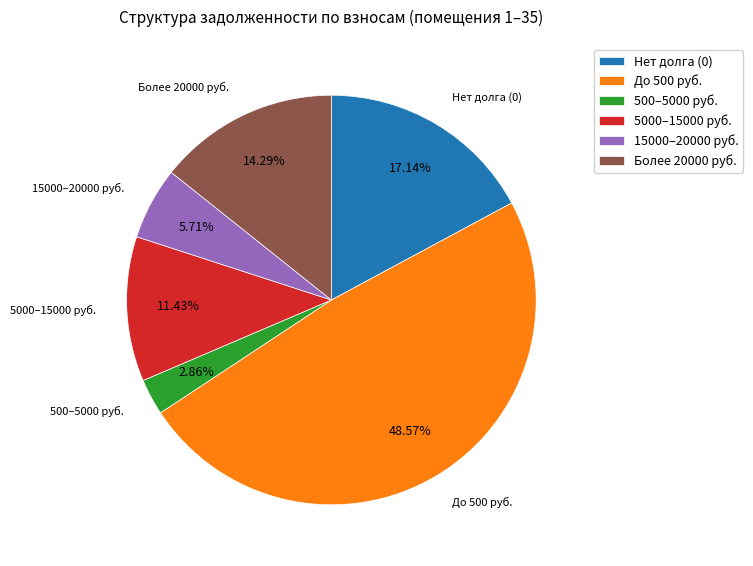

To the nearest percent, what is the average slice percentage?

17%